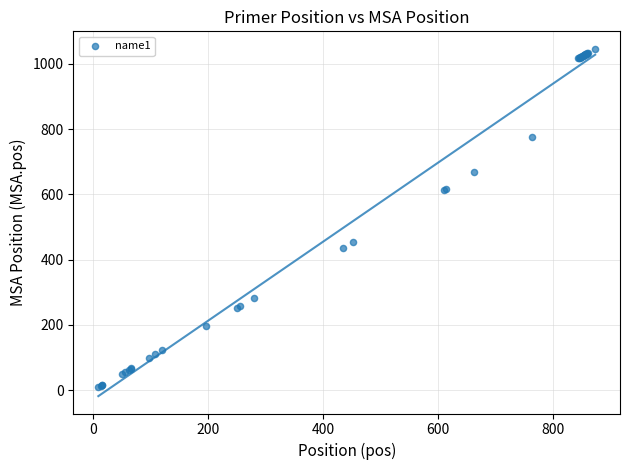

What Y value in the scatter plot is closest to 528?

455